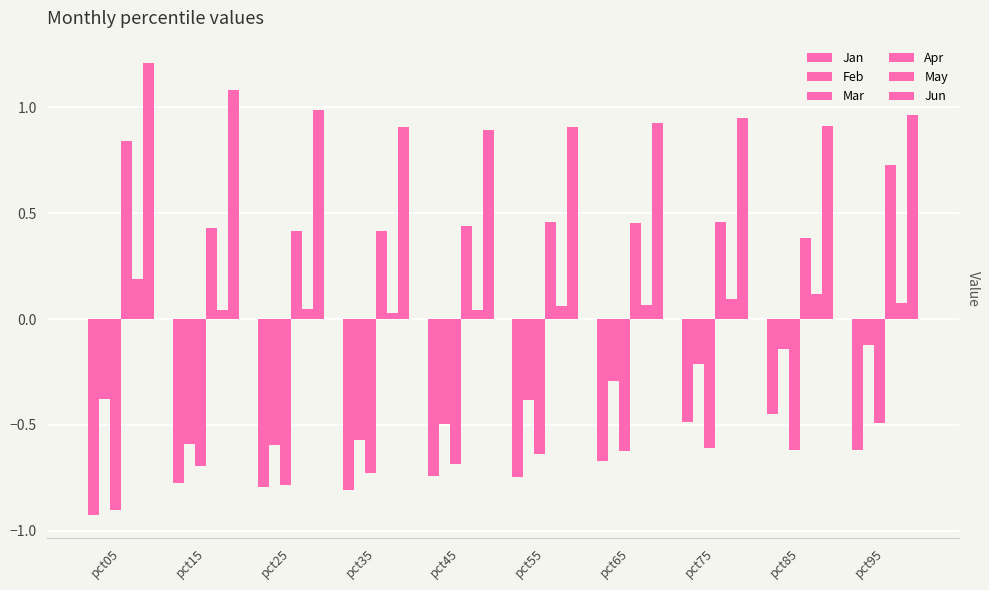

What is the spread (max minus min) of values at pct05?

2.1